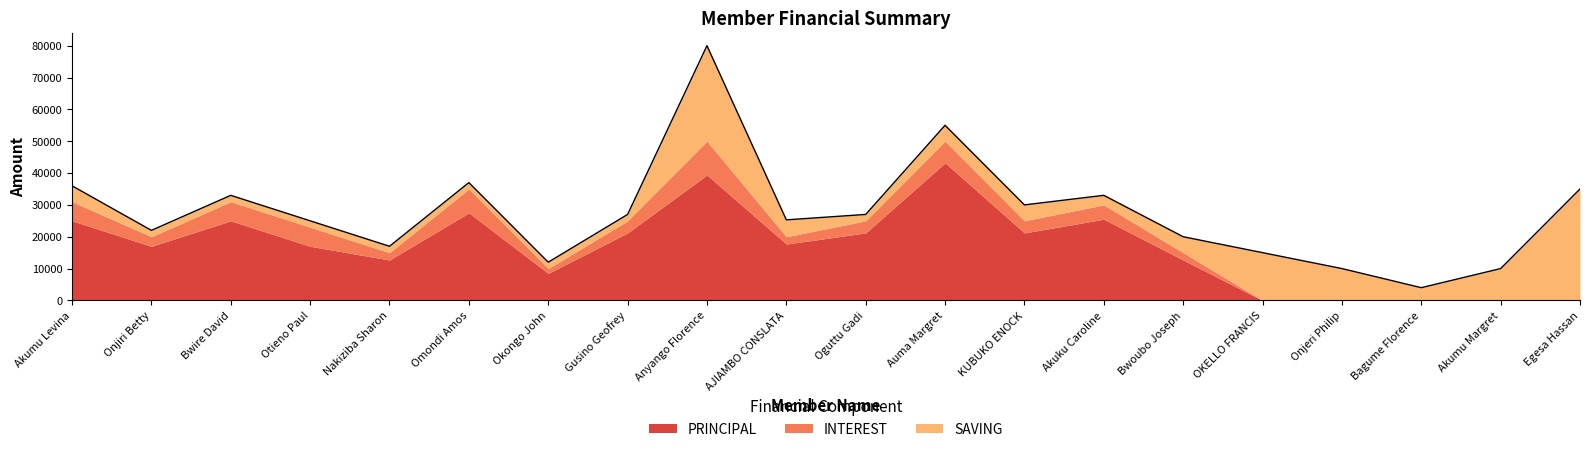

Which series has the largest total across all categories?

PRINCIPAL